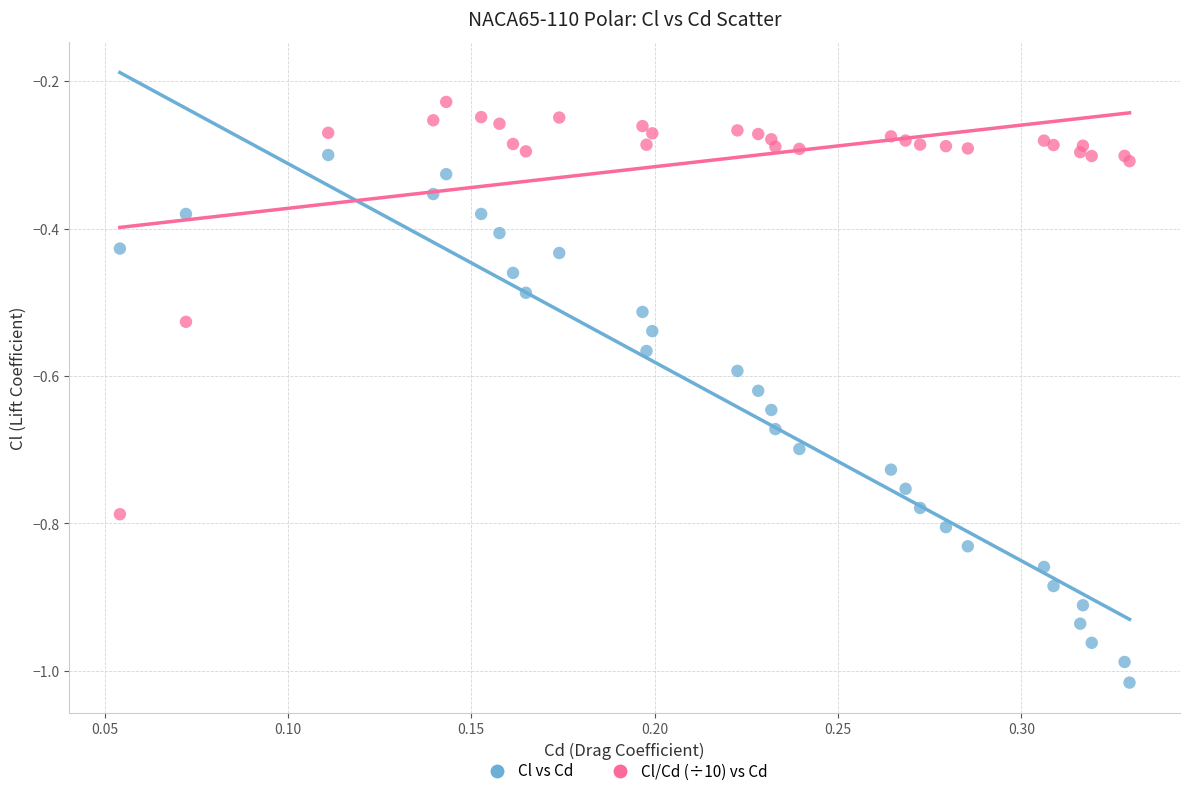

What are all the series names shown in the legend?

Cl vs Cd, Cl/Cd (÷10) vs Cd